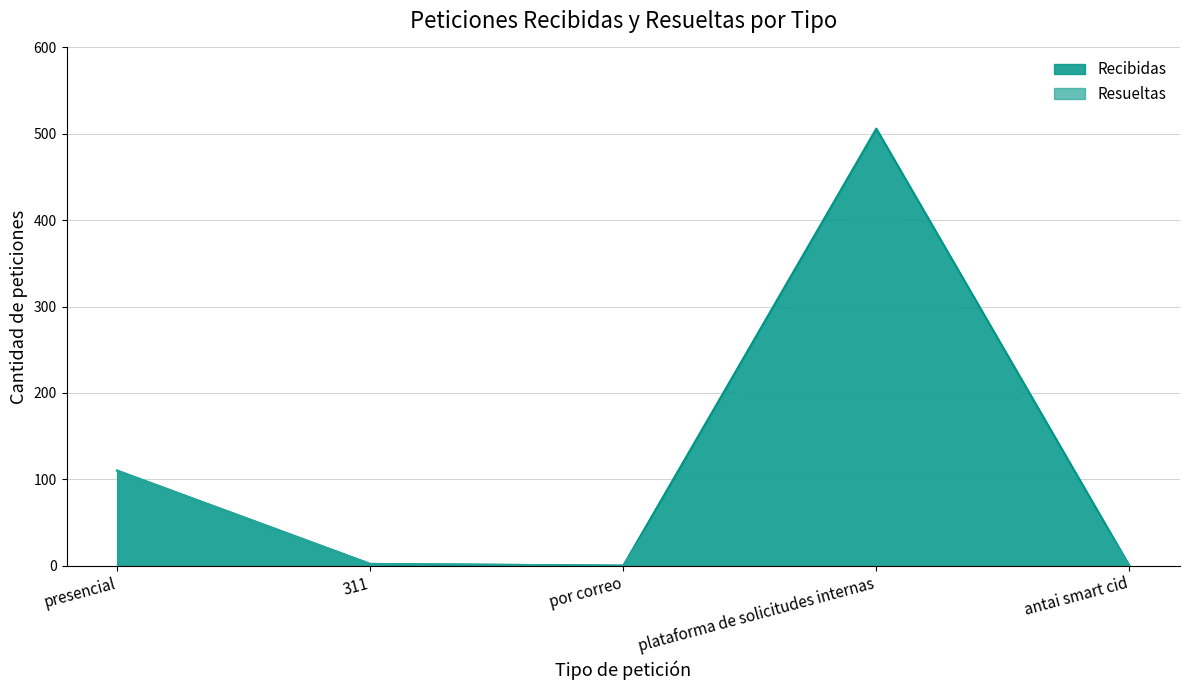

What is the sum of the Recibidas values at presencial and por correo?

110